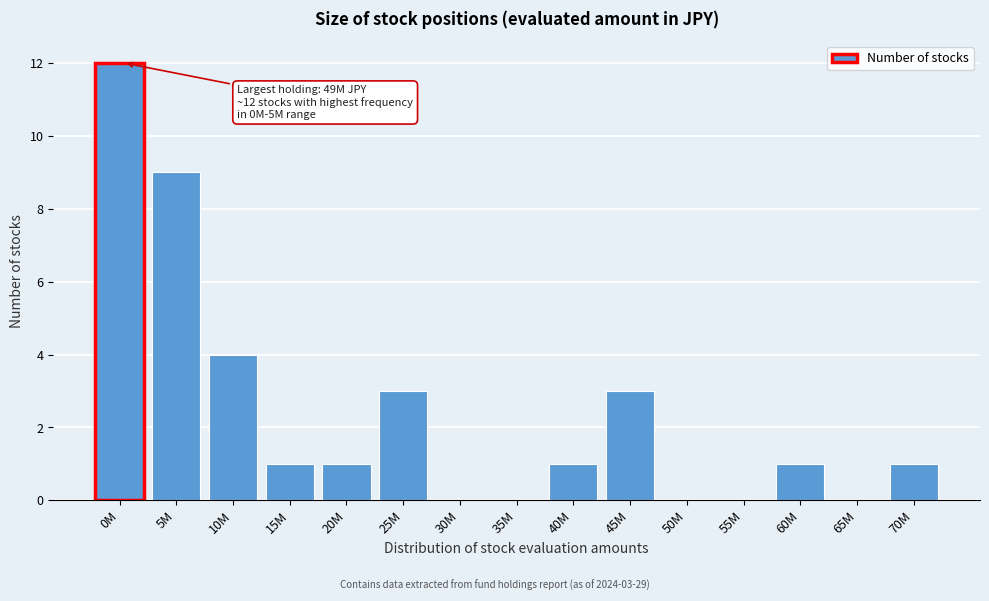

Reading left to right, transcribe all the data shown in this chart.

0M=12	5M=9	10M=4	15M=1	20M=1	25M=3	30M=0	35M=0	40M=1	45M=3	50M=0	55M=0	60M=1	65M=0	70M=1